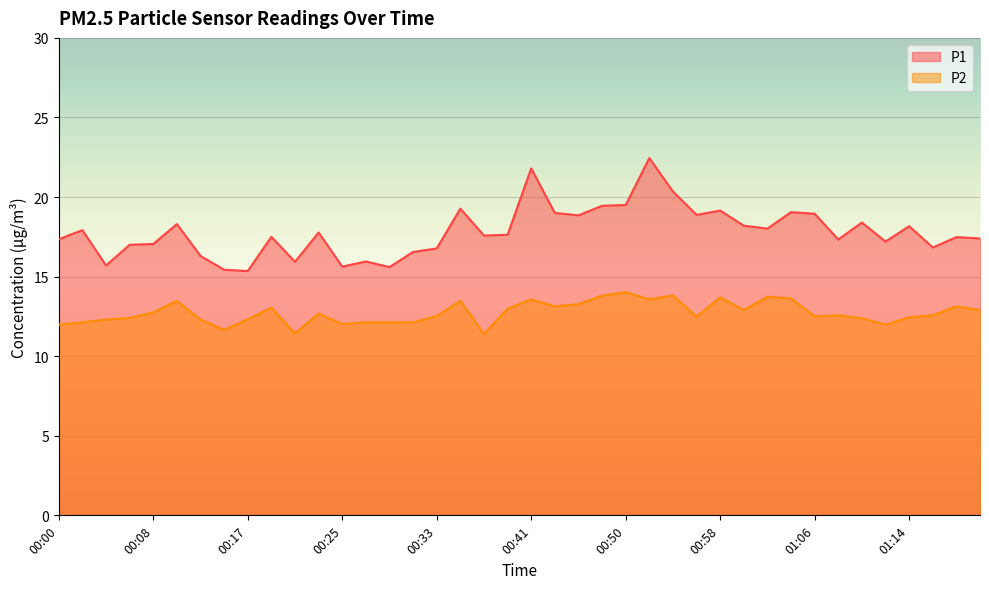

Between 00:19 and 01:21, which is larger?

00:19